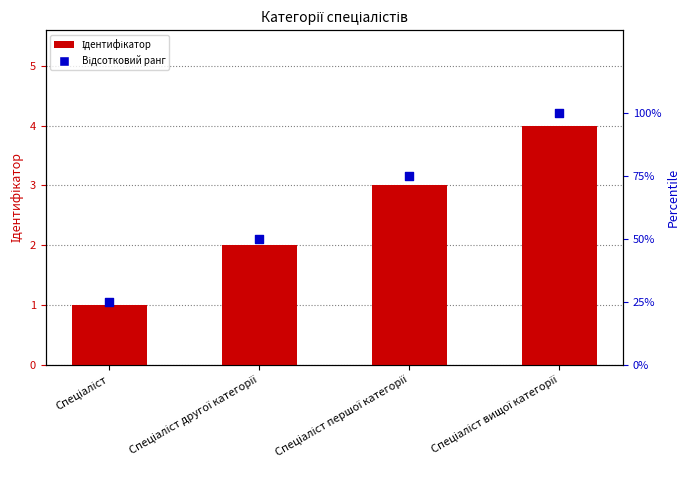

What are all the series names shown in the legend?

Ідентифікатор, Відсотковий ранг